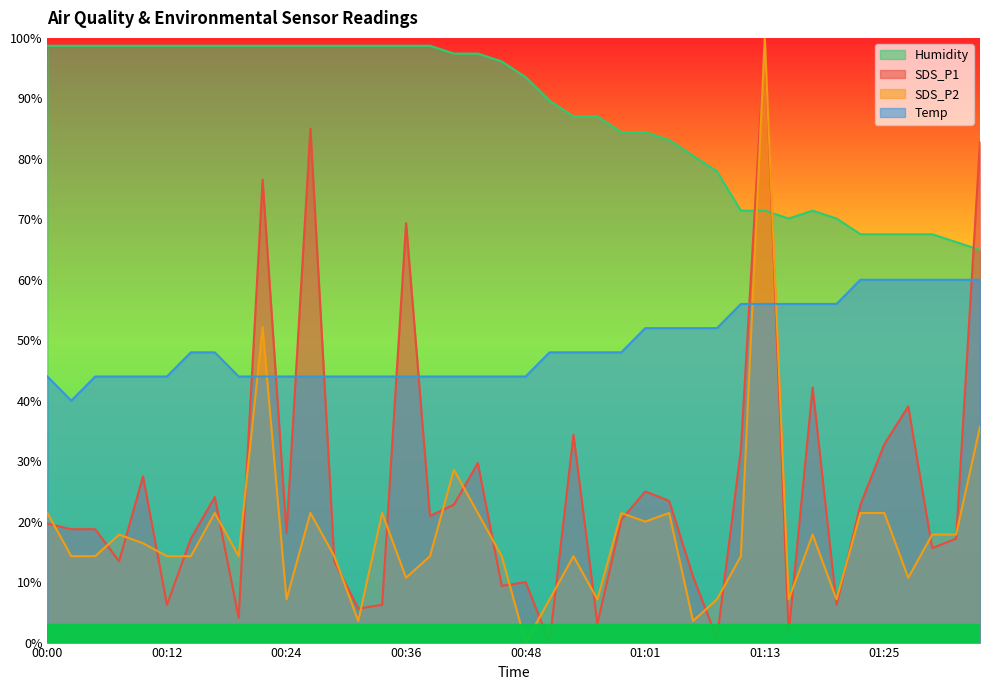

Rank the series at 01:30 from lowest to highest value.

SDS_P1, SDS_P2, Temp, Humidity